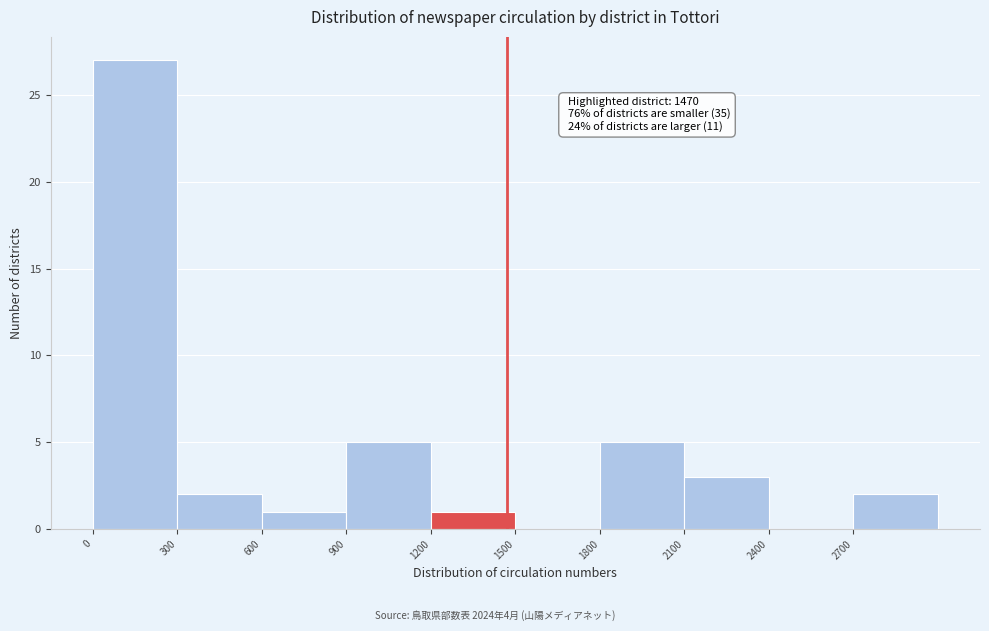

Over which range of the x-axis is the bar tallest?

0 to 300